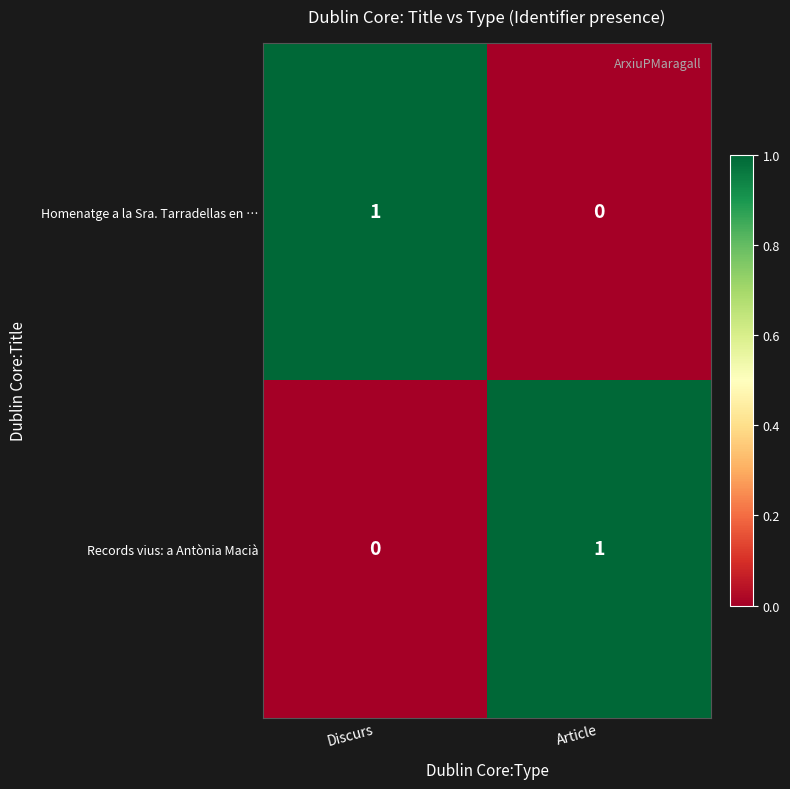

Which category has the highest value in the Records vius: a Antònia Macià series?

Article